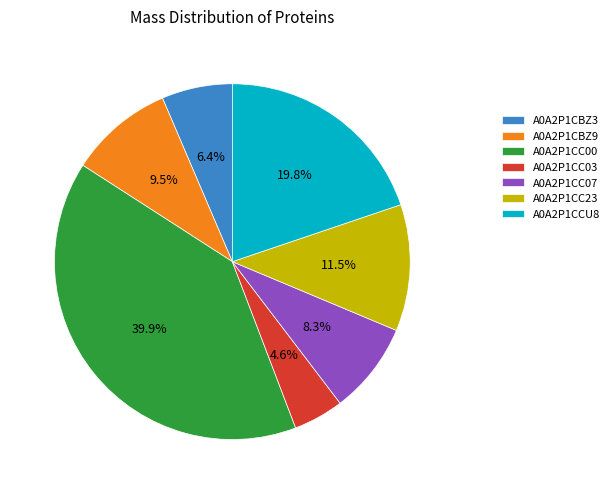

Between A0A2P1CC23 and A0A2P1CBZ3, which is larger?

A0A2P1CC23